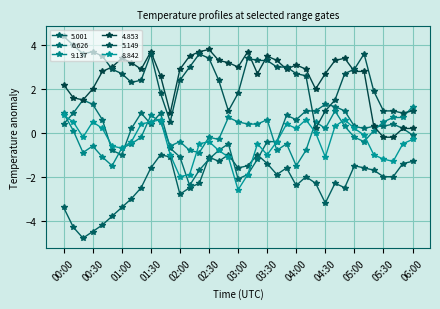

What is the label of the 7th point from the left?

01:00